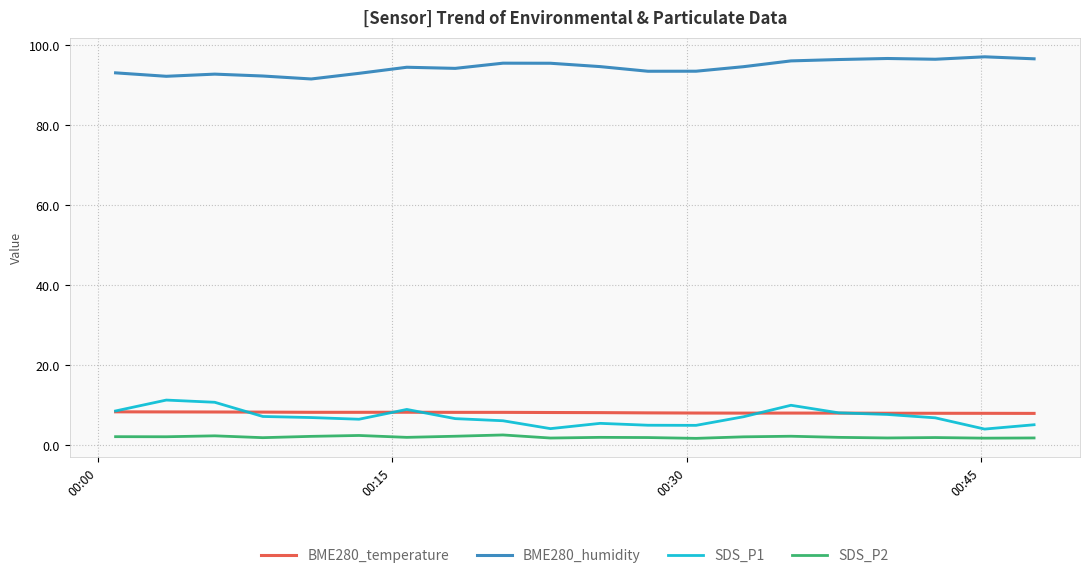

True or false: SDS_P2 and SDS_P1 cross at least once.

False